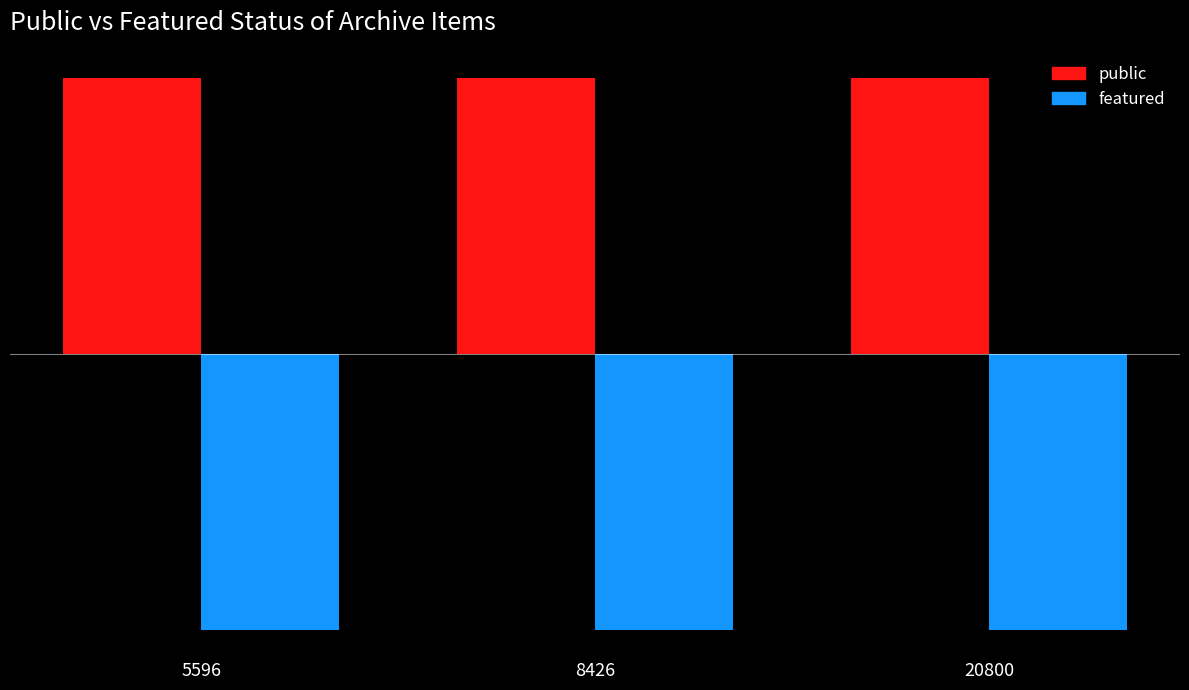

Which label corresponds to the largest value in the chart?

5596